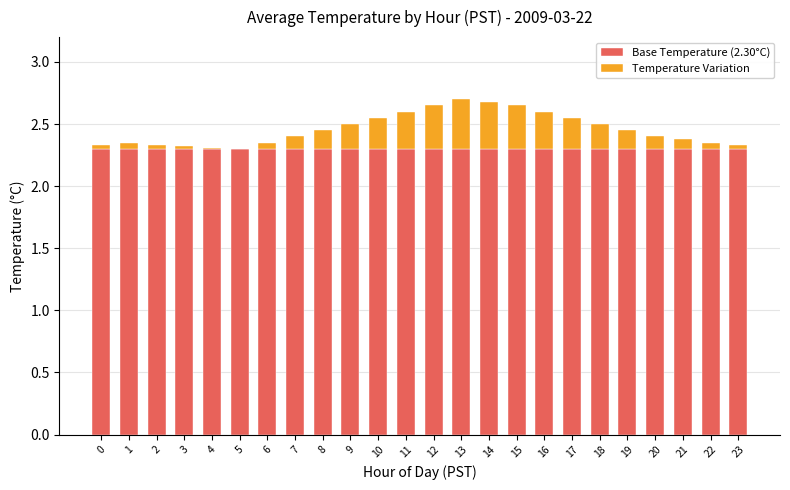

How many data points does each series have?

24